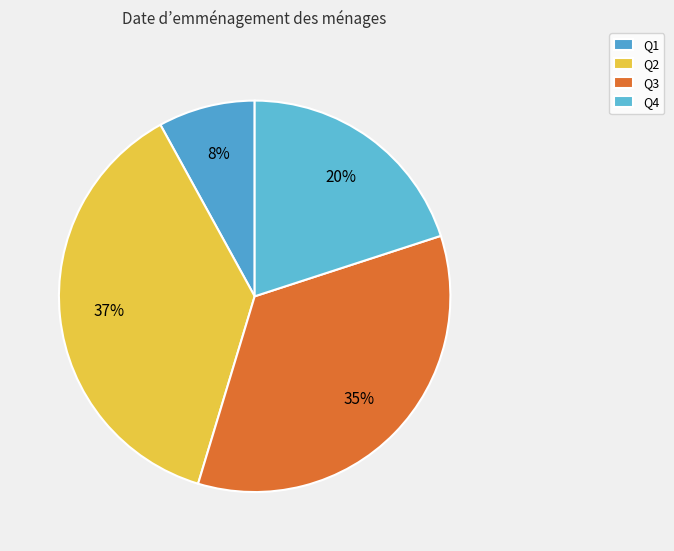

Which has a higher value, Q2 or Q1?

Q2